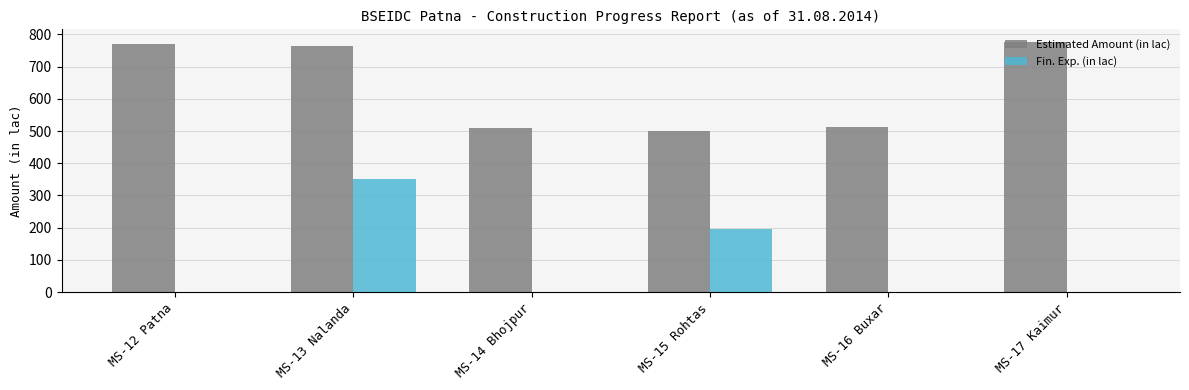

Which series has the largest range (max minus min)?

Fin. Exp. (in lac)